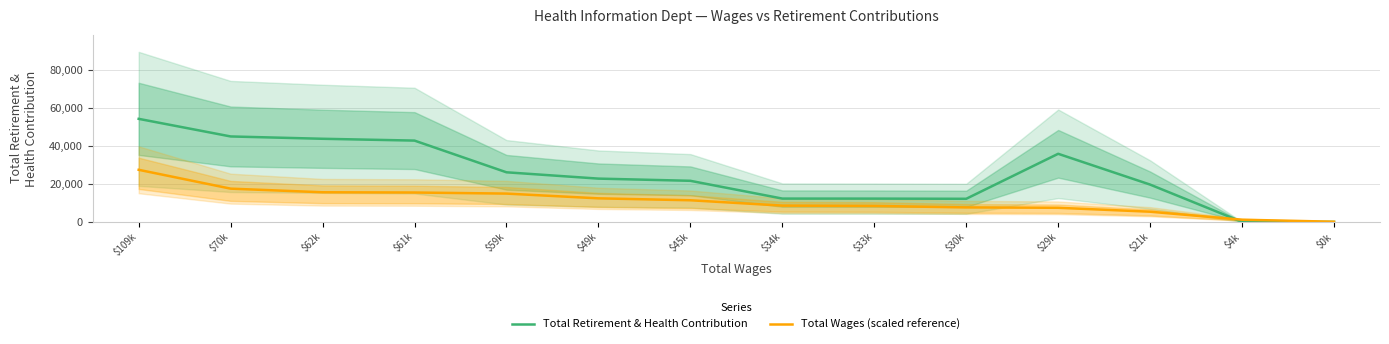

What is the difference between the highest and lowest values at $59k?

11221.0